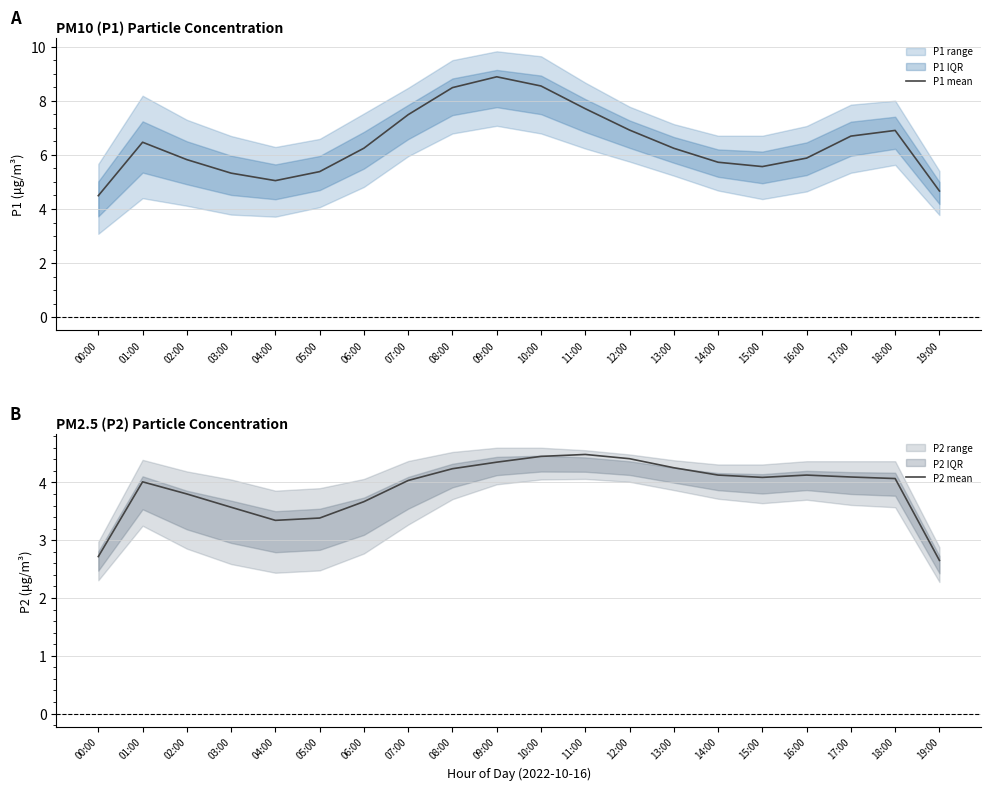

List the labels in order of P1 mean value, largest first.

09:00, 10:00, 08:00, 11:00, 07:00, 12:00, 18:00, 17:00, 01:00, 06:00, 13:00, 16:00, 02:00, 14:00, 15:00, 05:00, 03:00, 04:00, 19:00, 00:00